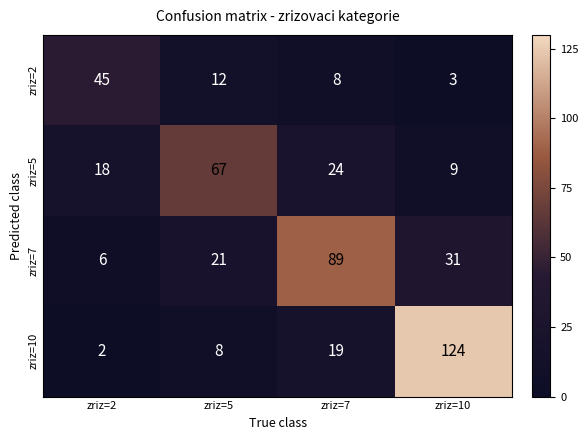

Which series has the largest total across all categories?

zriz=10